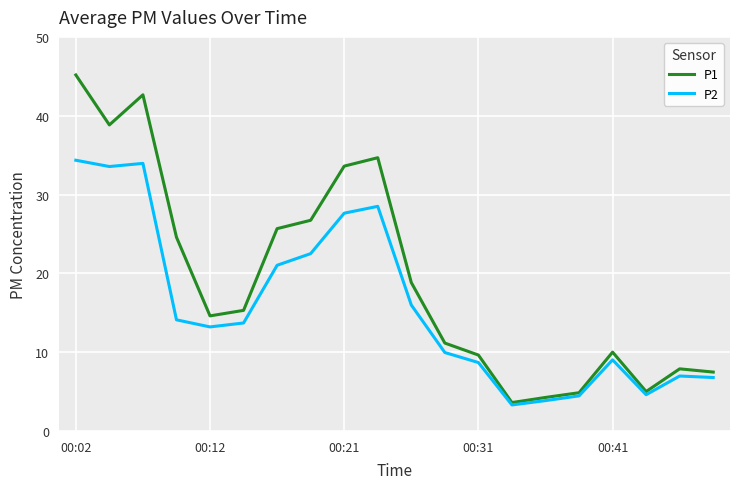

What is the minimum value for P2?

3.3